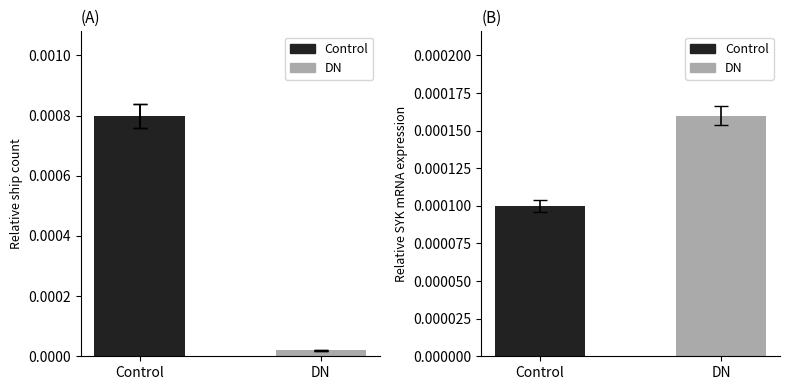

True or false: the data shows 0.0 at DN.

False